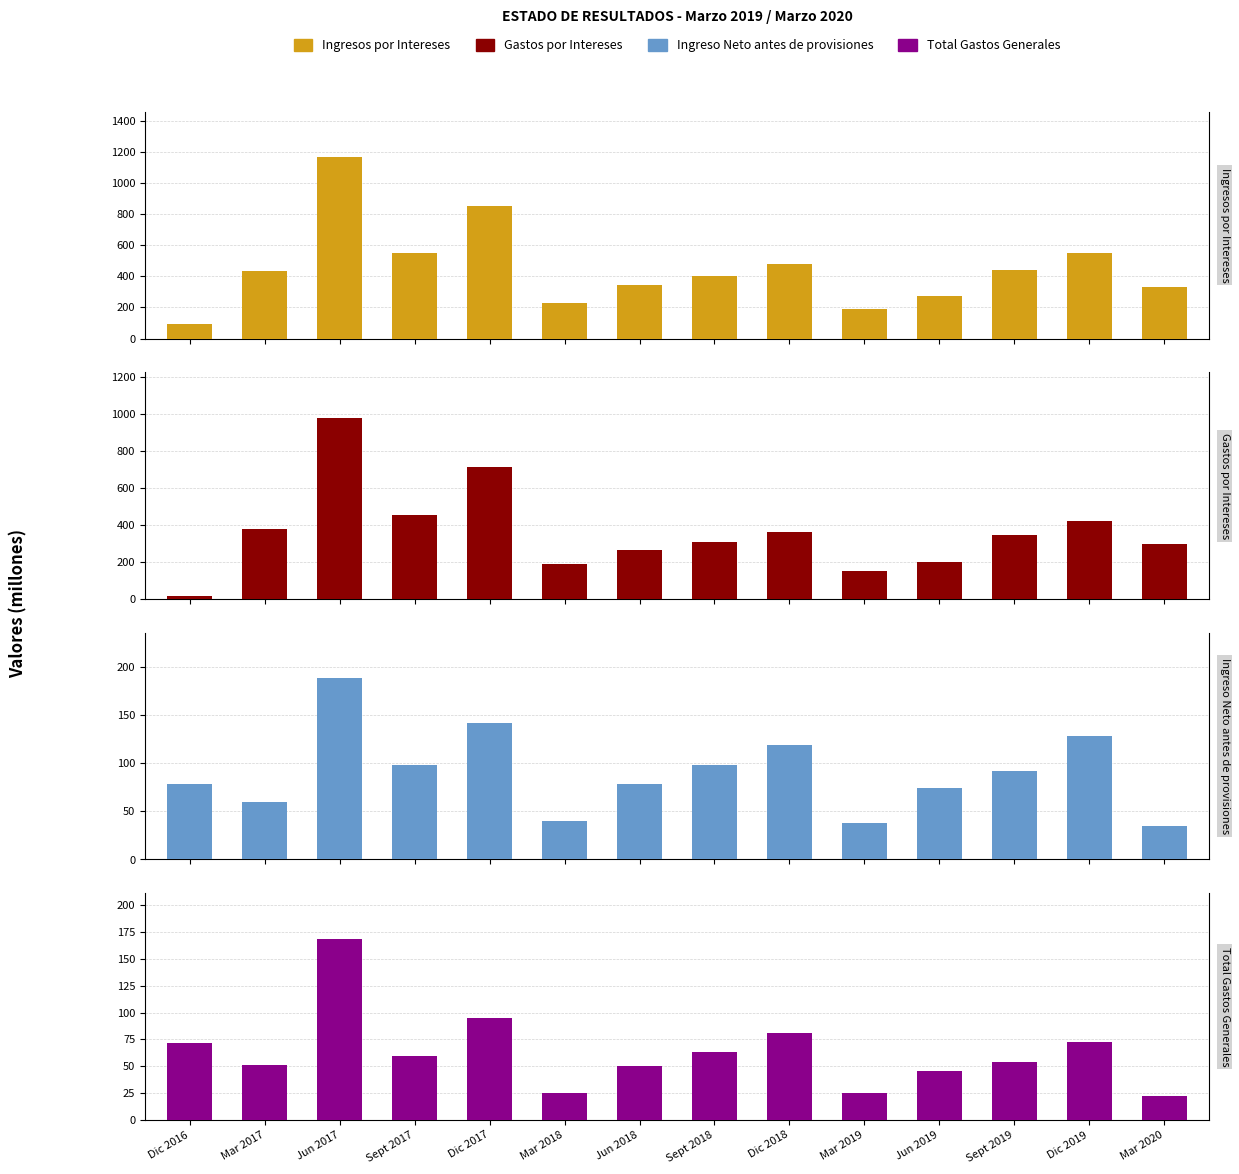

Between Dic 2019 and Sept 2017, which is larger?

Sept 2017